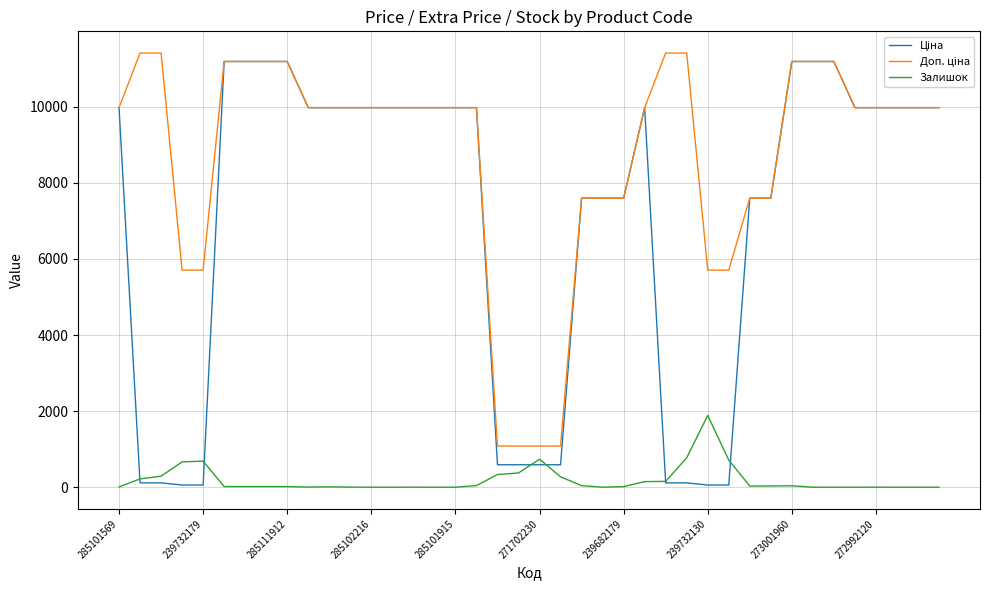

Where does the Доп. ціна series first go above 9974?

285101569